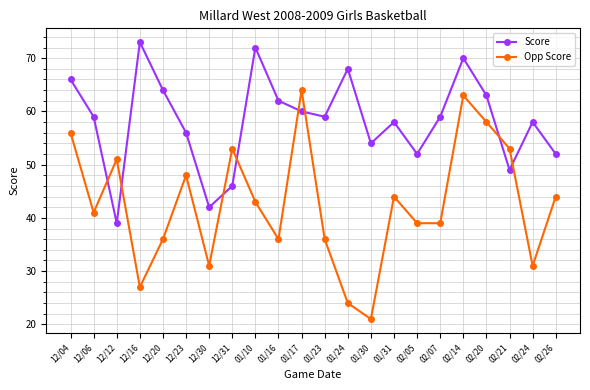

What is the value of the Opp Score point at the 16th from the left?

39